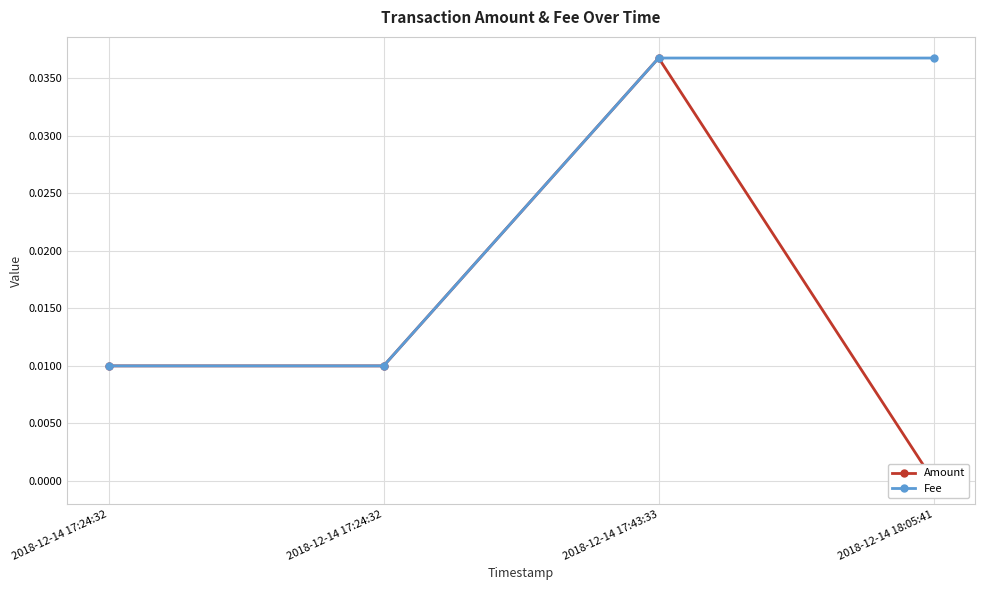

Between 2018-12-14 17:43:33 and 2018-12-14 17:24:32, which is larger?

2018-12-14 17:43:33